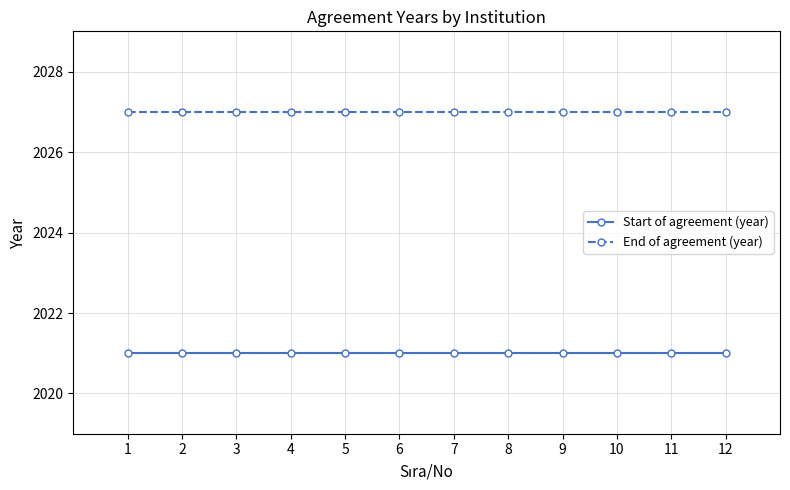

What is the spread (max minus min) of values at 2?

6